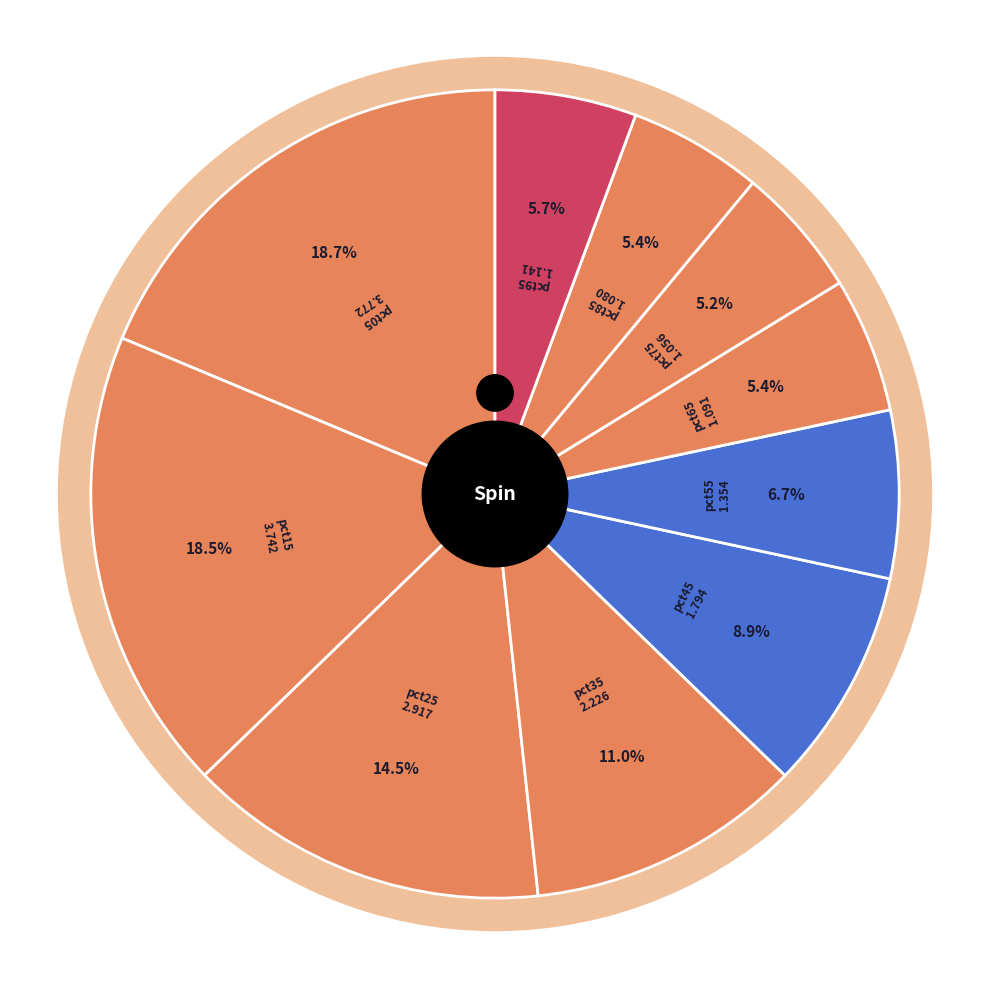

How many slices are in this pie chart?

10